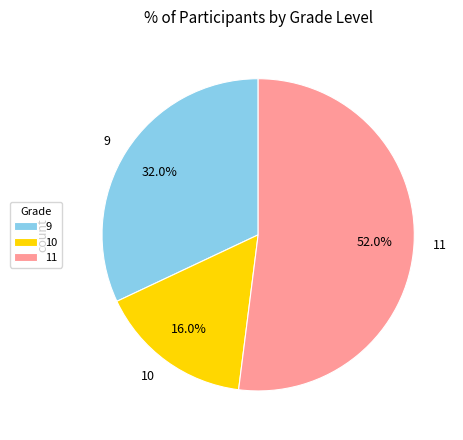

Which slice is the smallest?

10